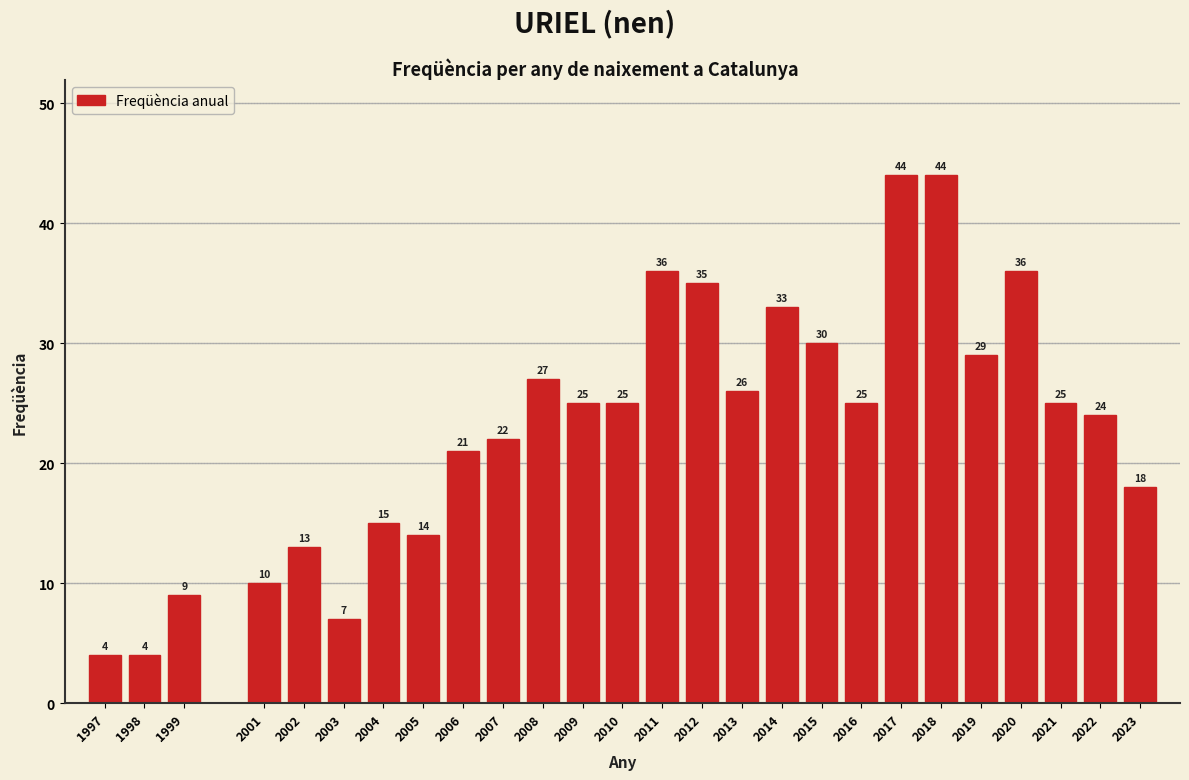

Reading right to left, transcribe all the data shown in this chart.

2023=18	2022=24	2021=25	2020=36	2019=29	2018=44	2017=44	2016=25	2015=30	2014=33	2013=26	2012=35	2011=36	2010=25	2009=25	2008=27	2007=22	2006=21	2005=14	2004=15	2003=7	2002=13	2001=10	1999=9	1998=4	1997=4